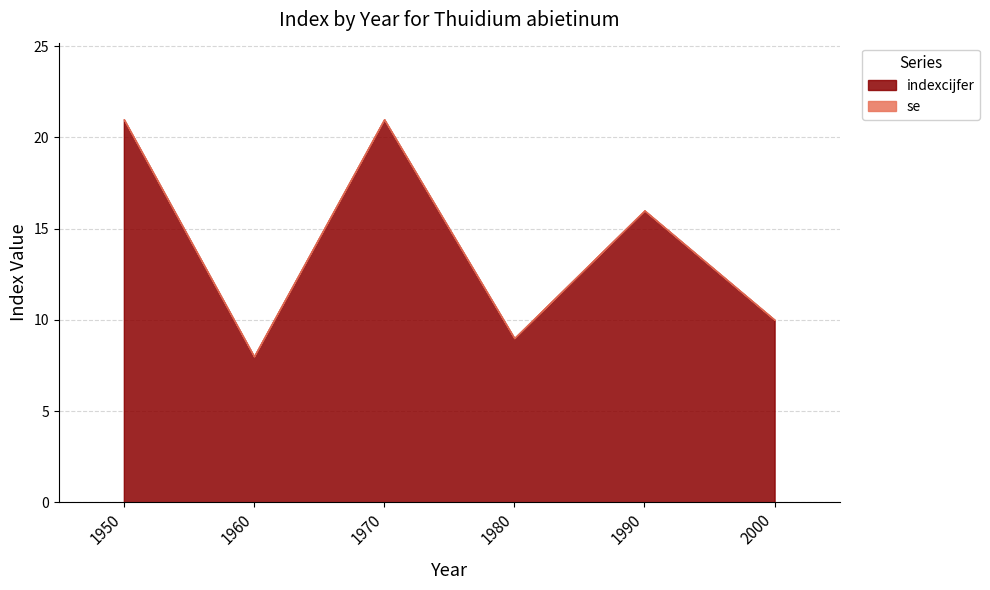

True or false: indexcijfer and se intersect in this chart.

False